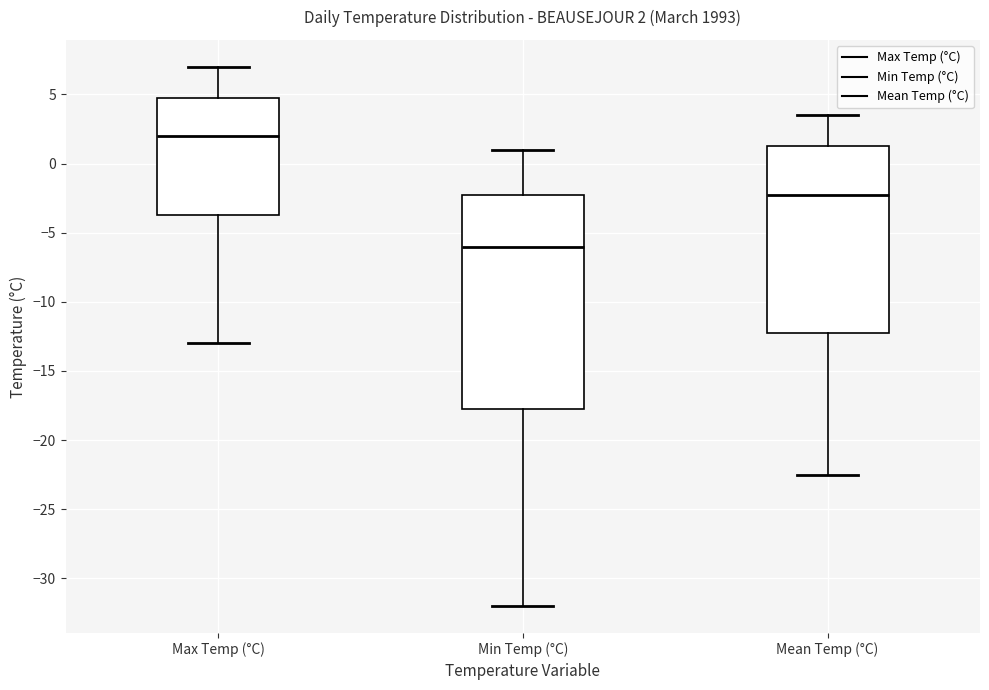

Which box is the tallest, from its lower edge to its upper edge?

Min Temp (°C)